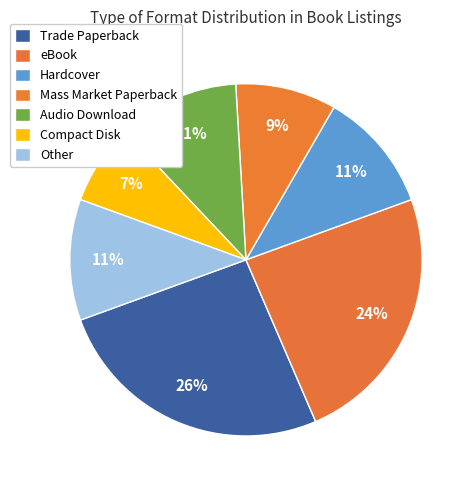

What percentage is the Hardcover slice, to the nearest percent?

11%